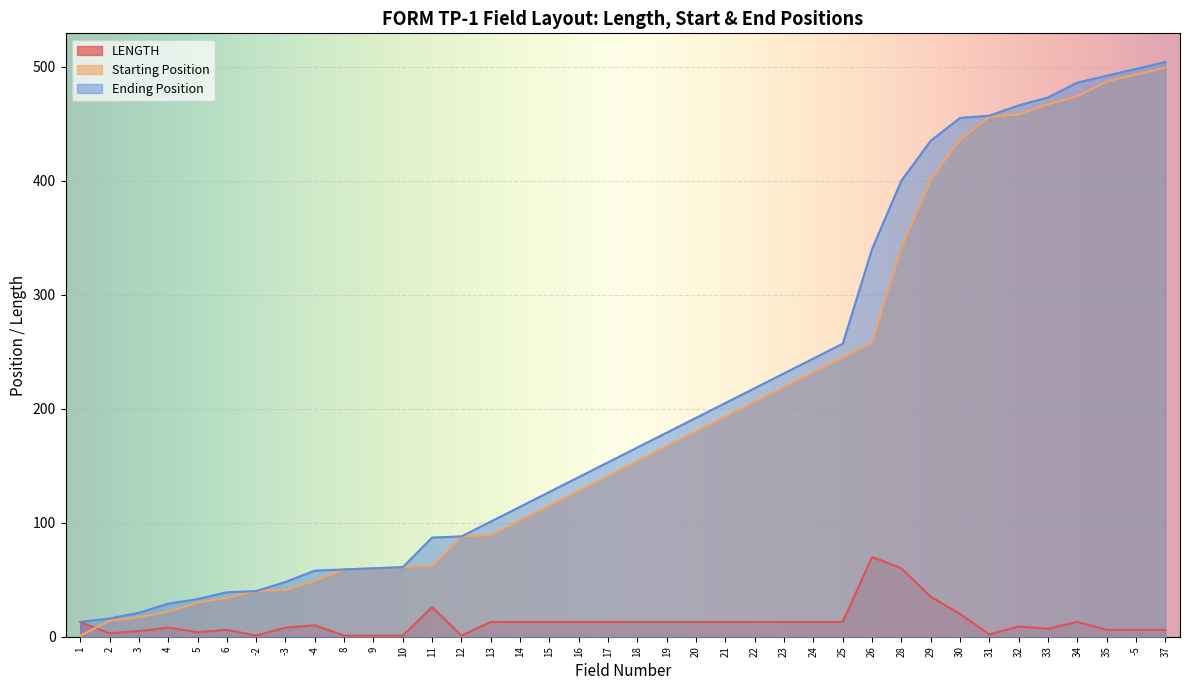

At which category does LENGTH reach its first local valley?

2